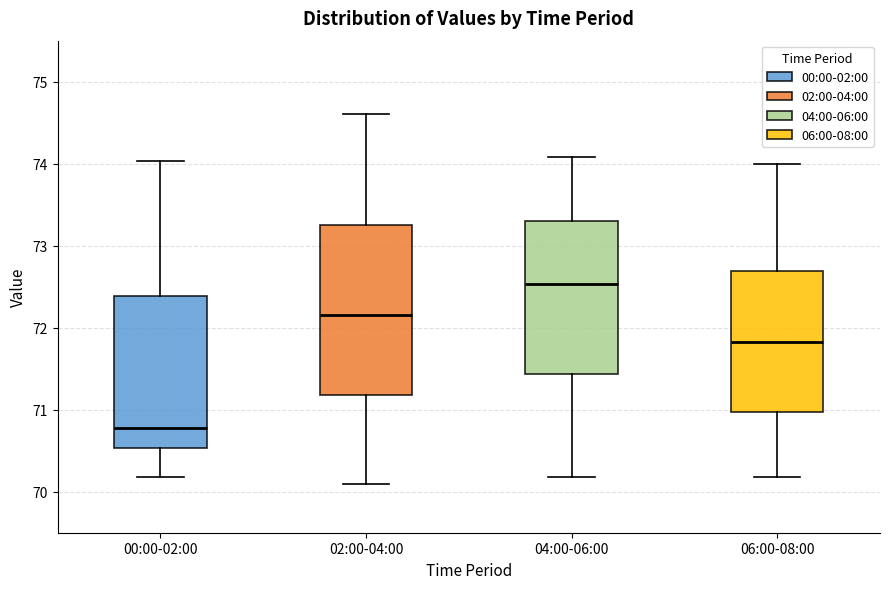

Which box has the lowest median line?

00:00-02:00